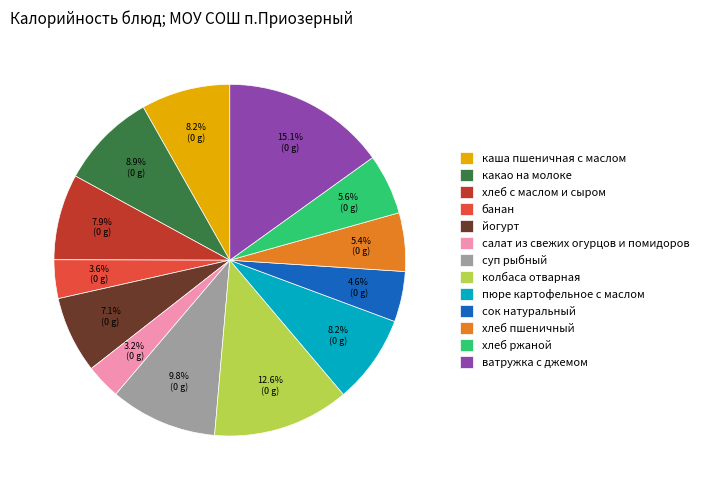

How many segments does this pie chart have?

13